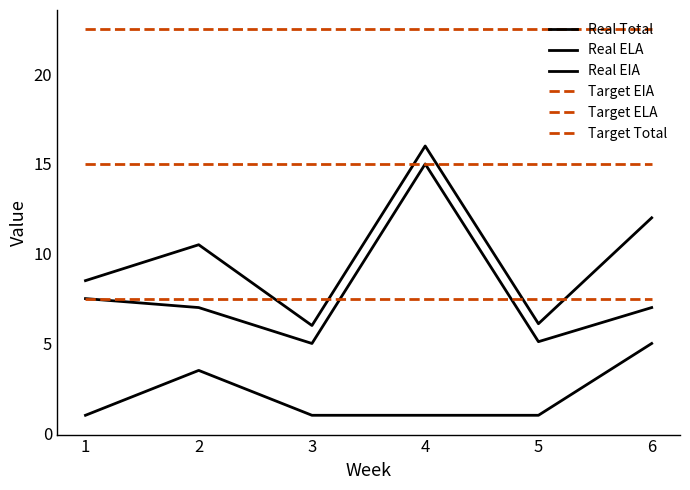

What is the lowest value of the Real Total series?

6.0